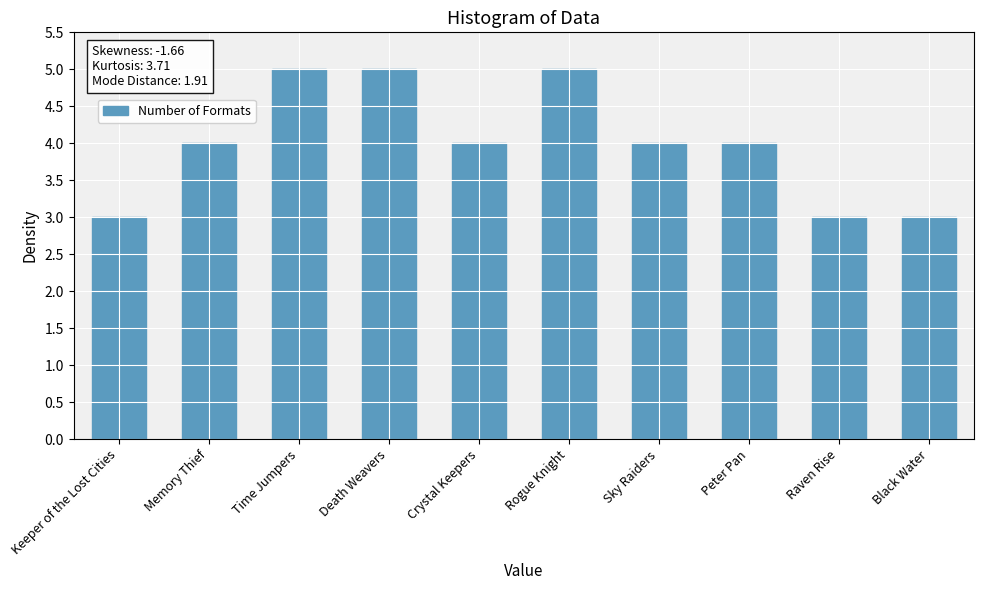

Is it true that the value at Rogue Knight is 3?

False